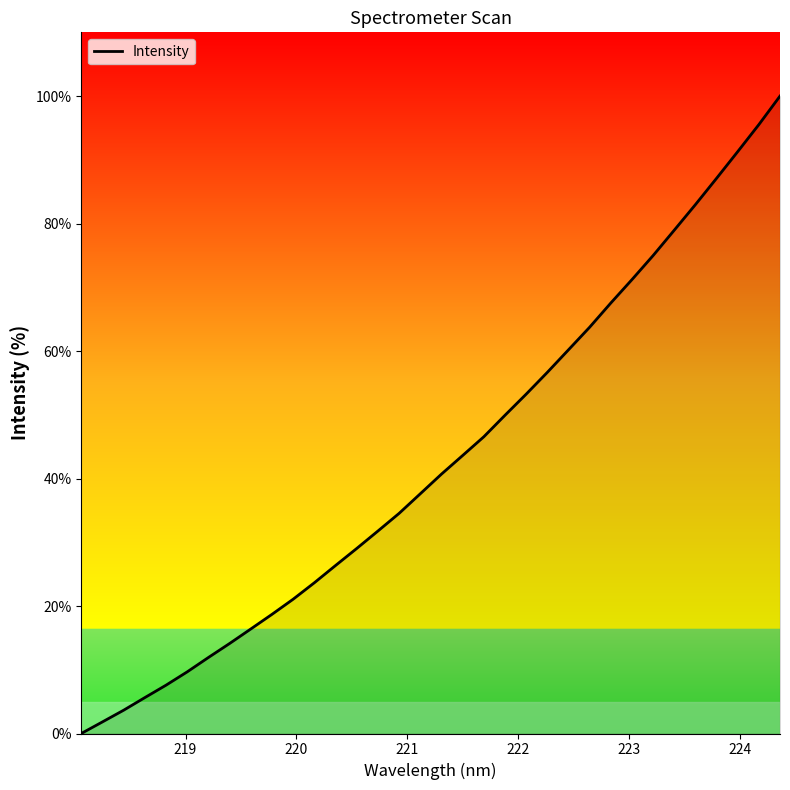

What is the maximum value shown in the chart?

100.0